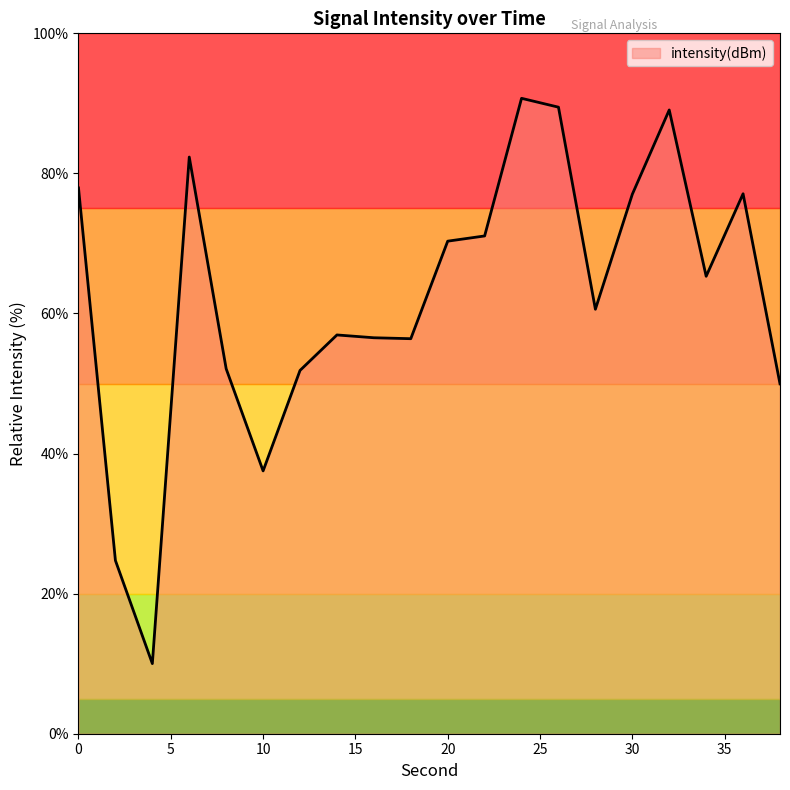

How many lines are shown in the chart?

1